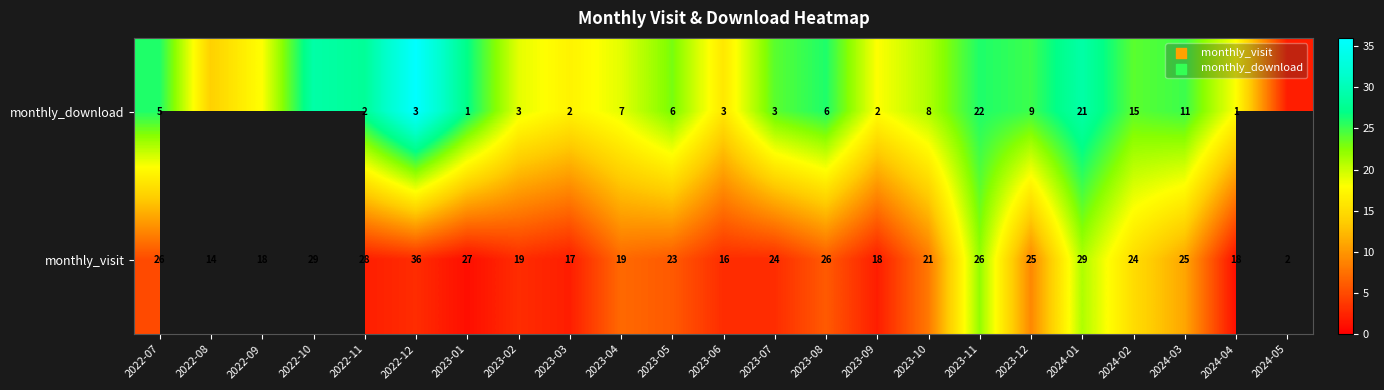

What is the sum of the monthly_download values at 2022-11 and 2024-01?

23